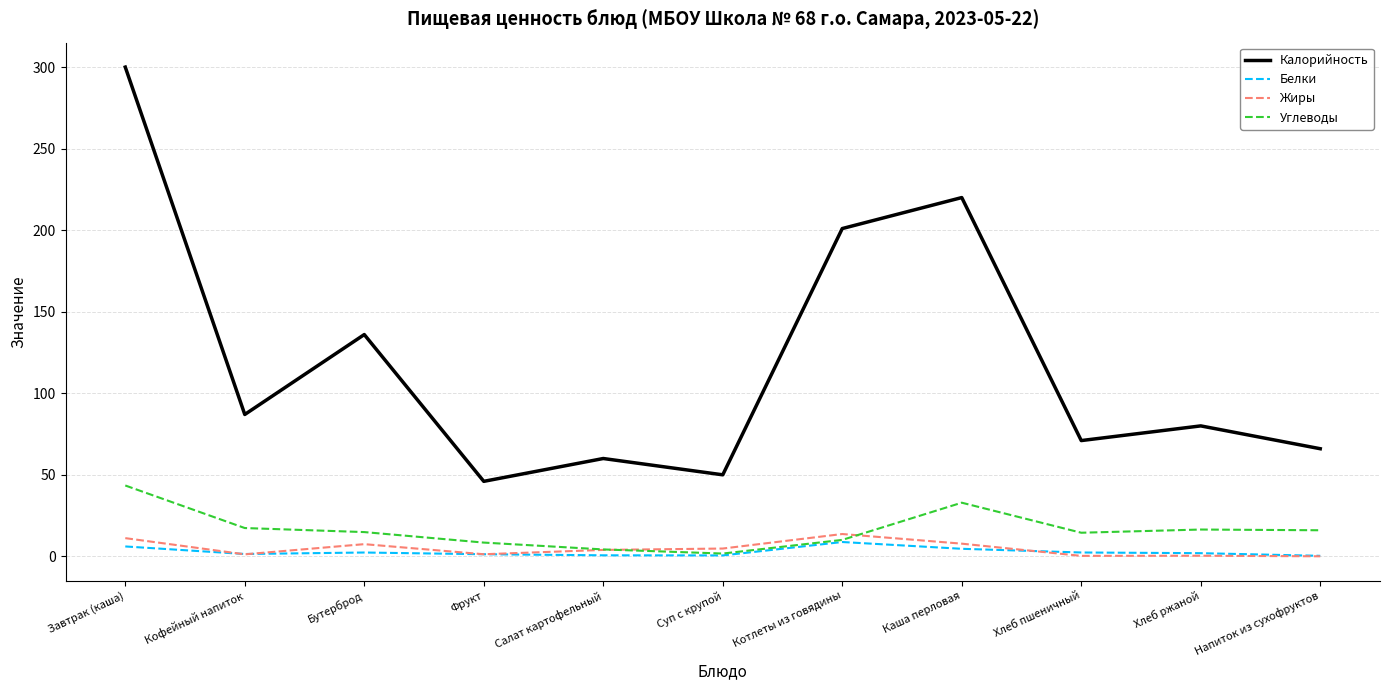

True or false: Белки and Калорийность cross at least once.

False